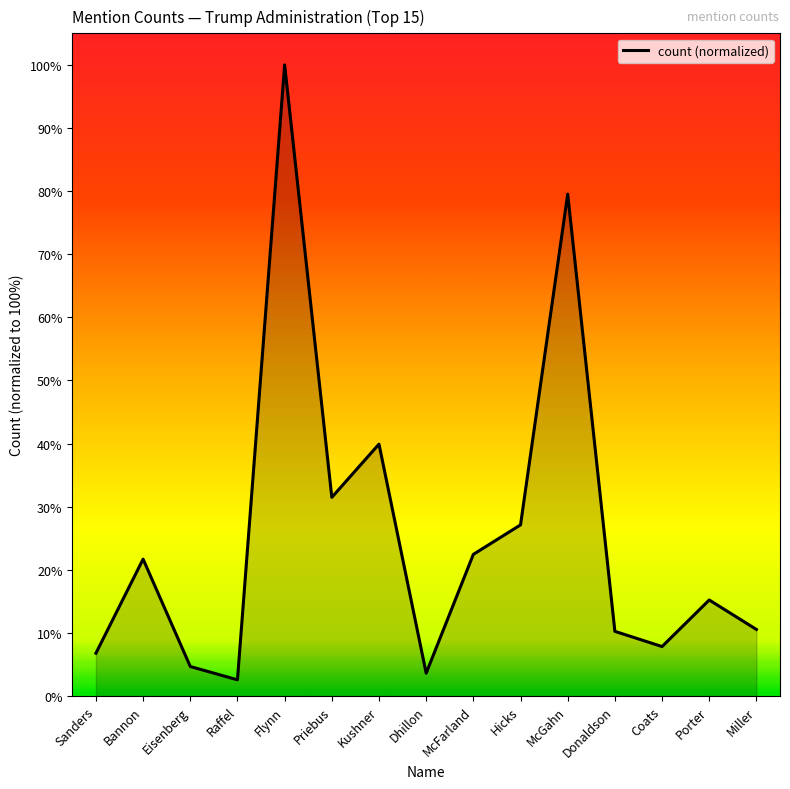

The value at Coats is 7.8. True or false?

True